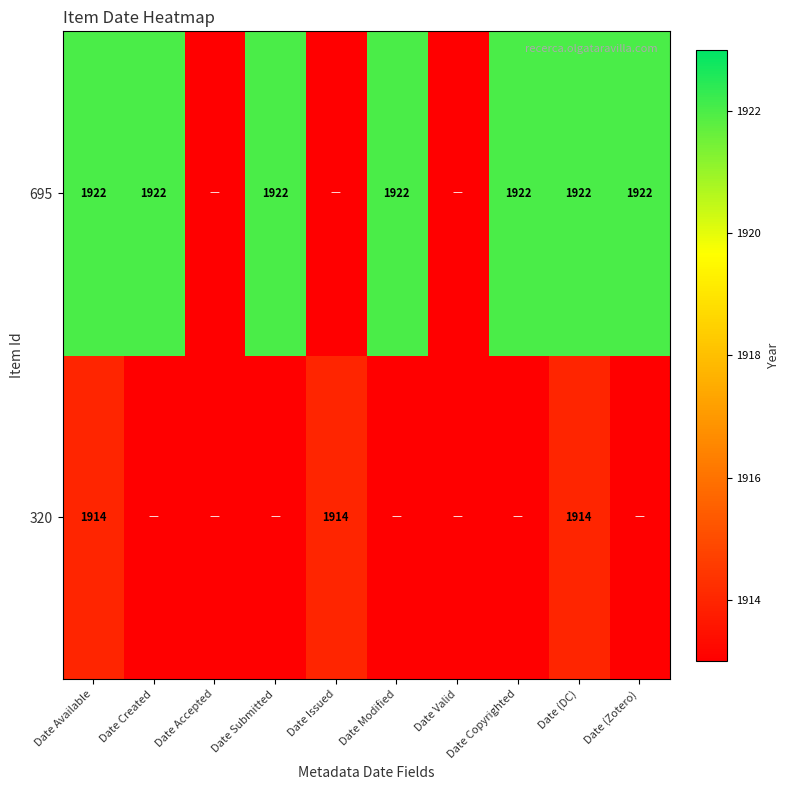

What is the difference between the highest and lowest values at Date (DC)?

8